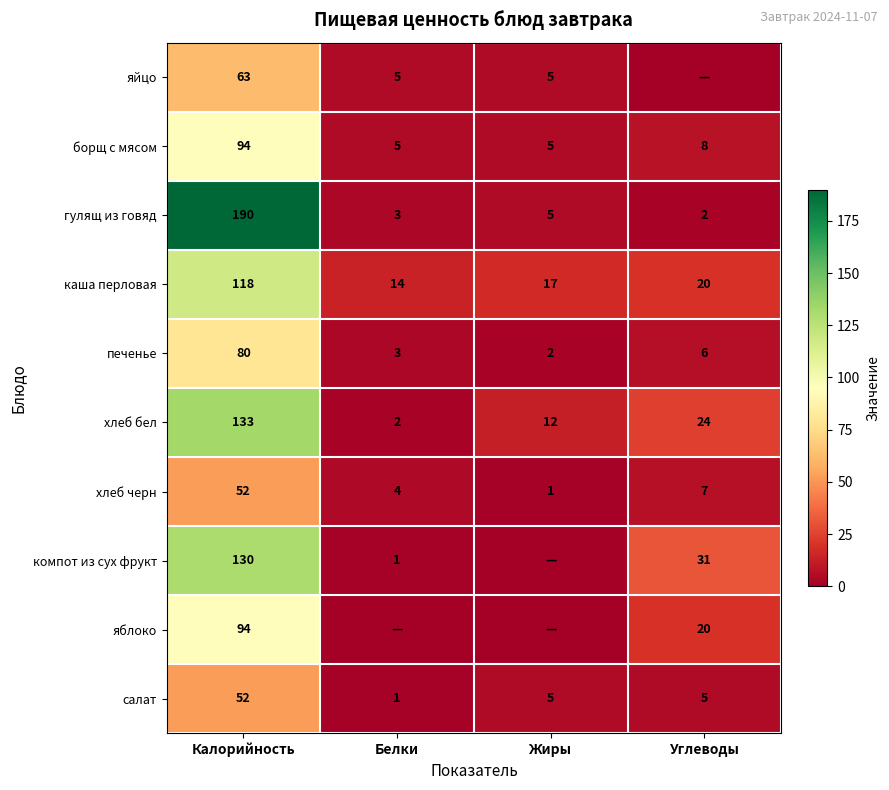

How many data points does each series have?

4